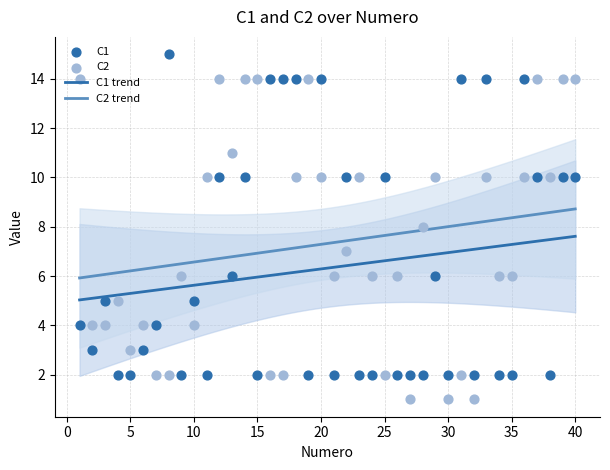

At which category is the sum across all series the highest?

12